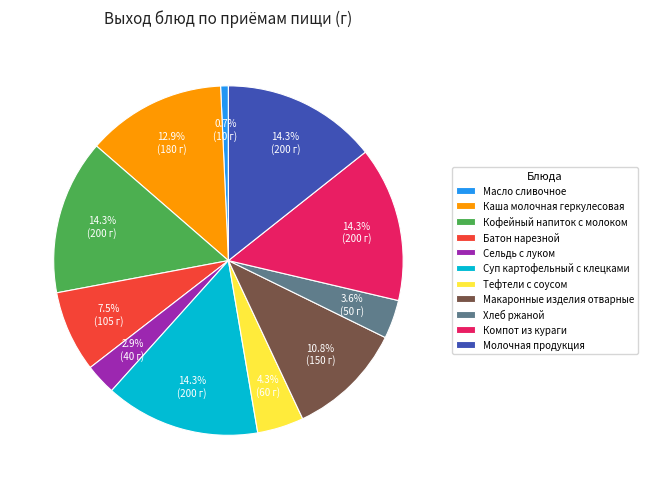

Approximately how many times larger is the value at Молочная продукция compared to Тефтели с соусом?

3.3